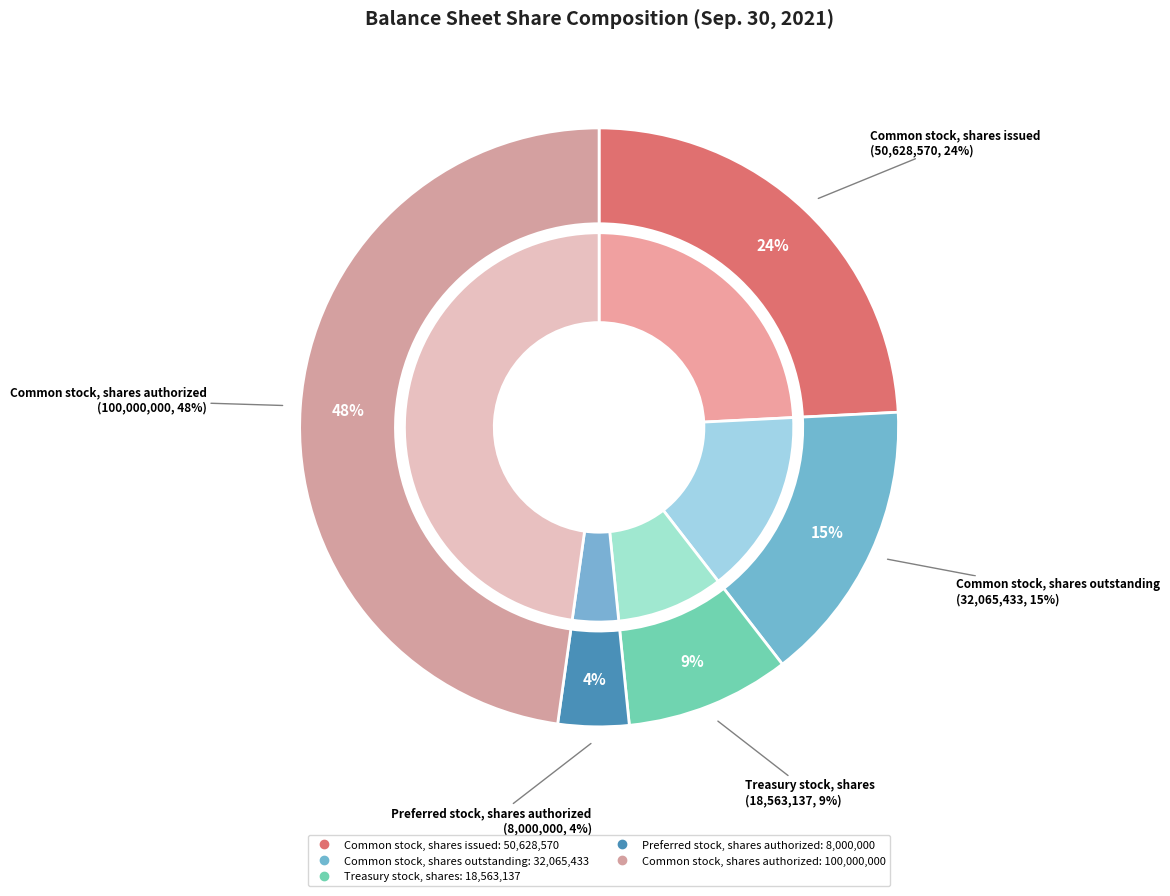

What is the smallest slice in the pie chart?

Preferred stock, shares authorized